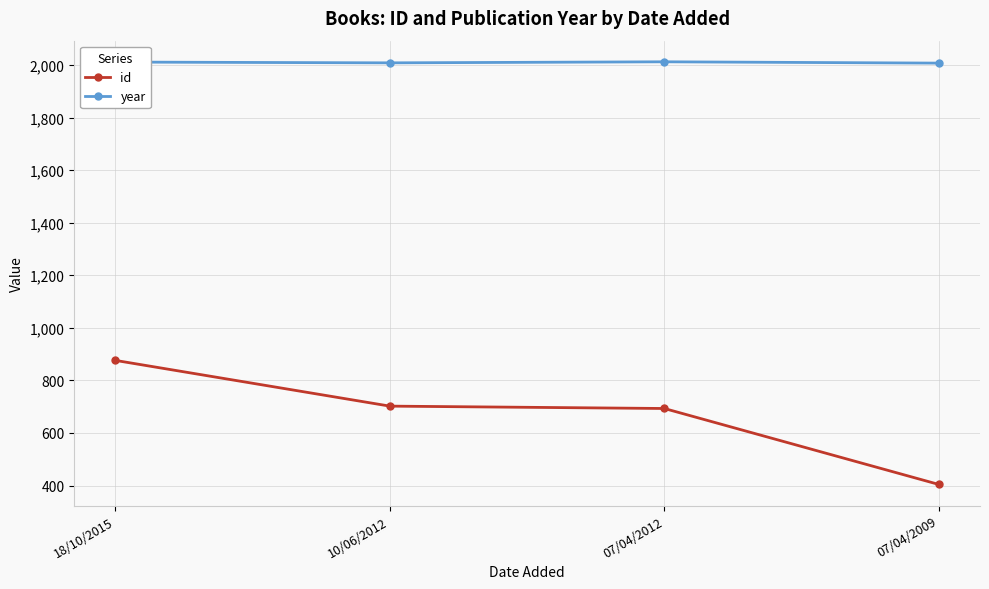

How many data points does each series have?

4